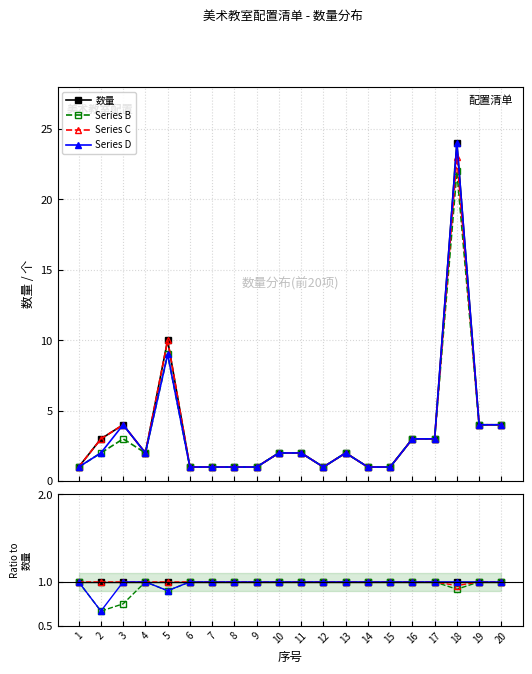

True or false: Series B and Series C cross at least once.

False